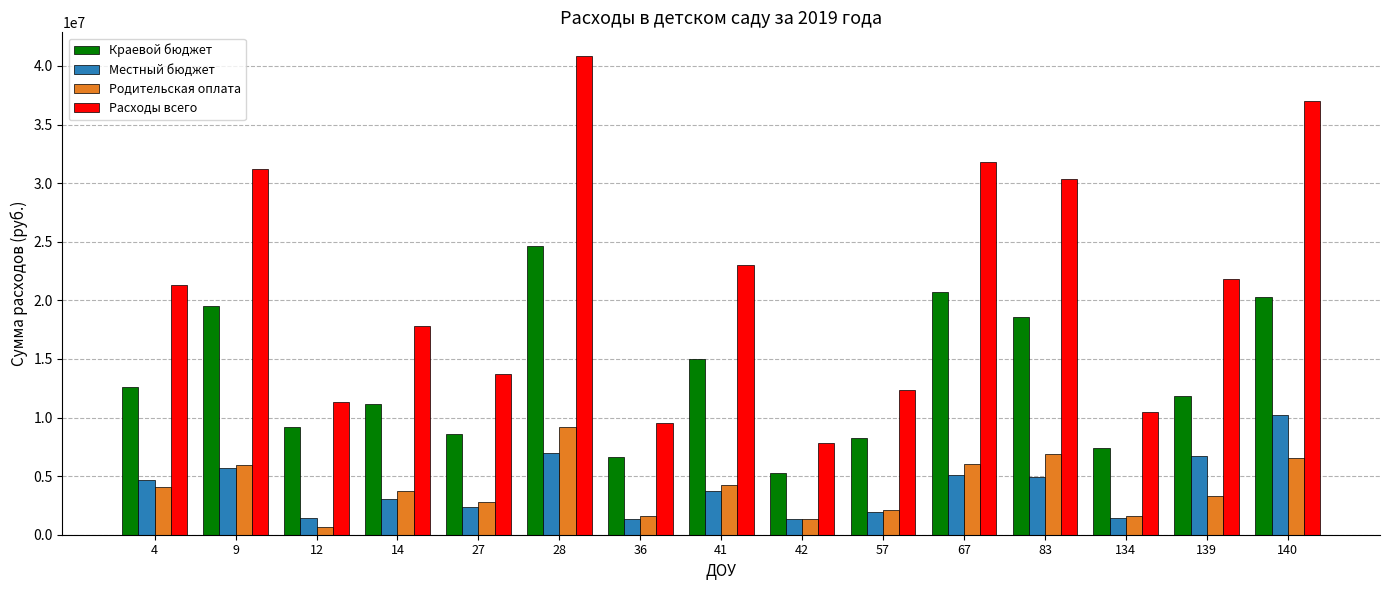

Is the value of Родительская оплата at 12 greater than the value of Расходы всего at 41?

No